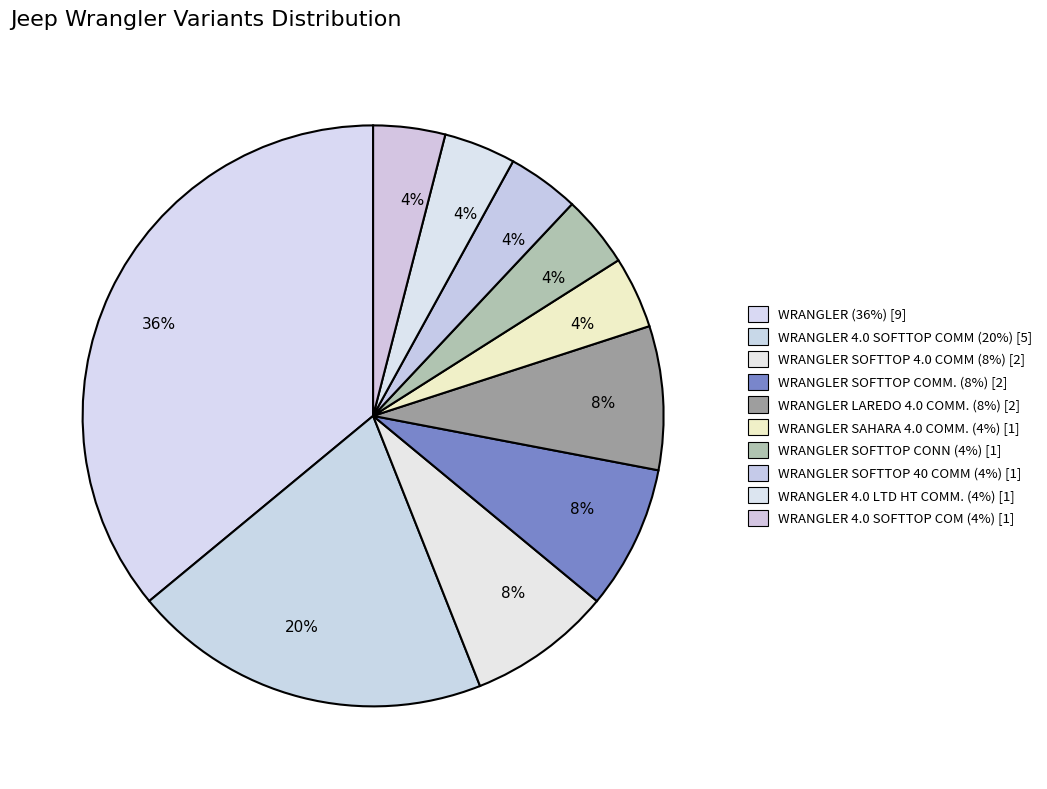

Count the number of slices in the pie.

10